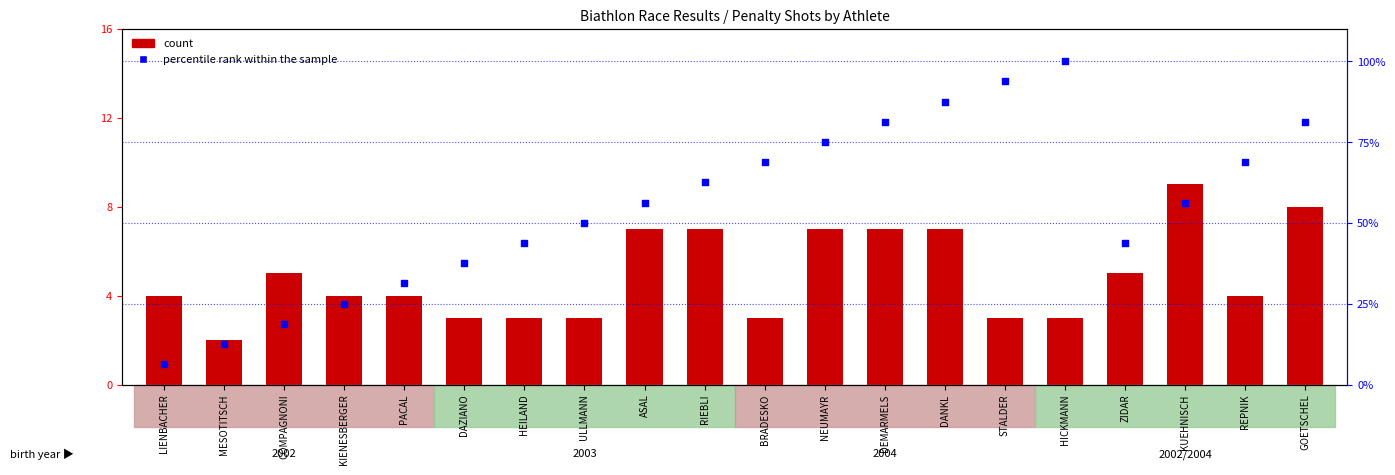

Which series has the largest total across all categories?

percentile rank within the sample